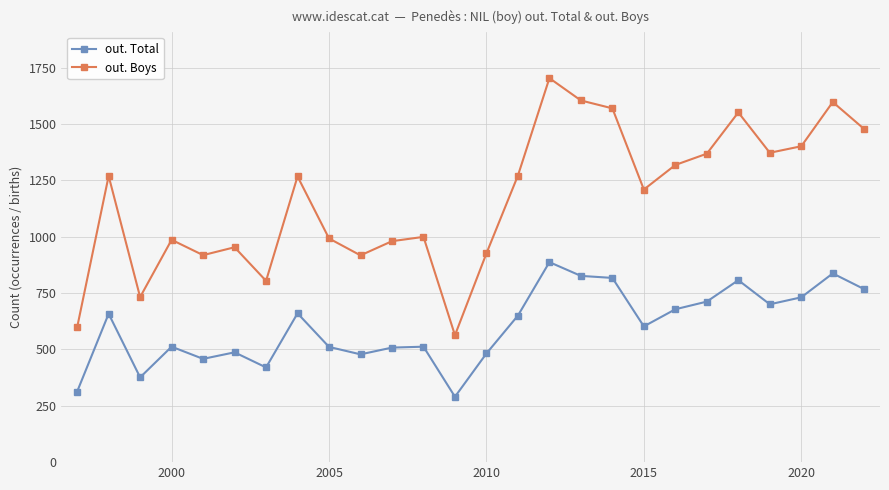

True or false: out. Boys has more than 1 points higher than both neighbors.

True